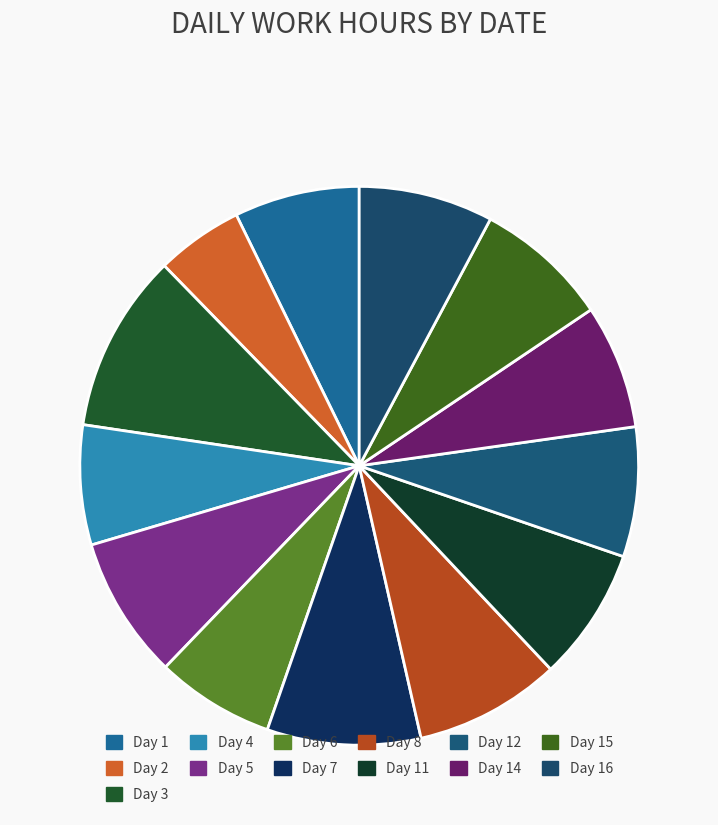

What is the largest slice in the pie chart?

Day 3